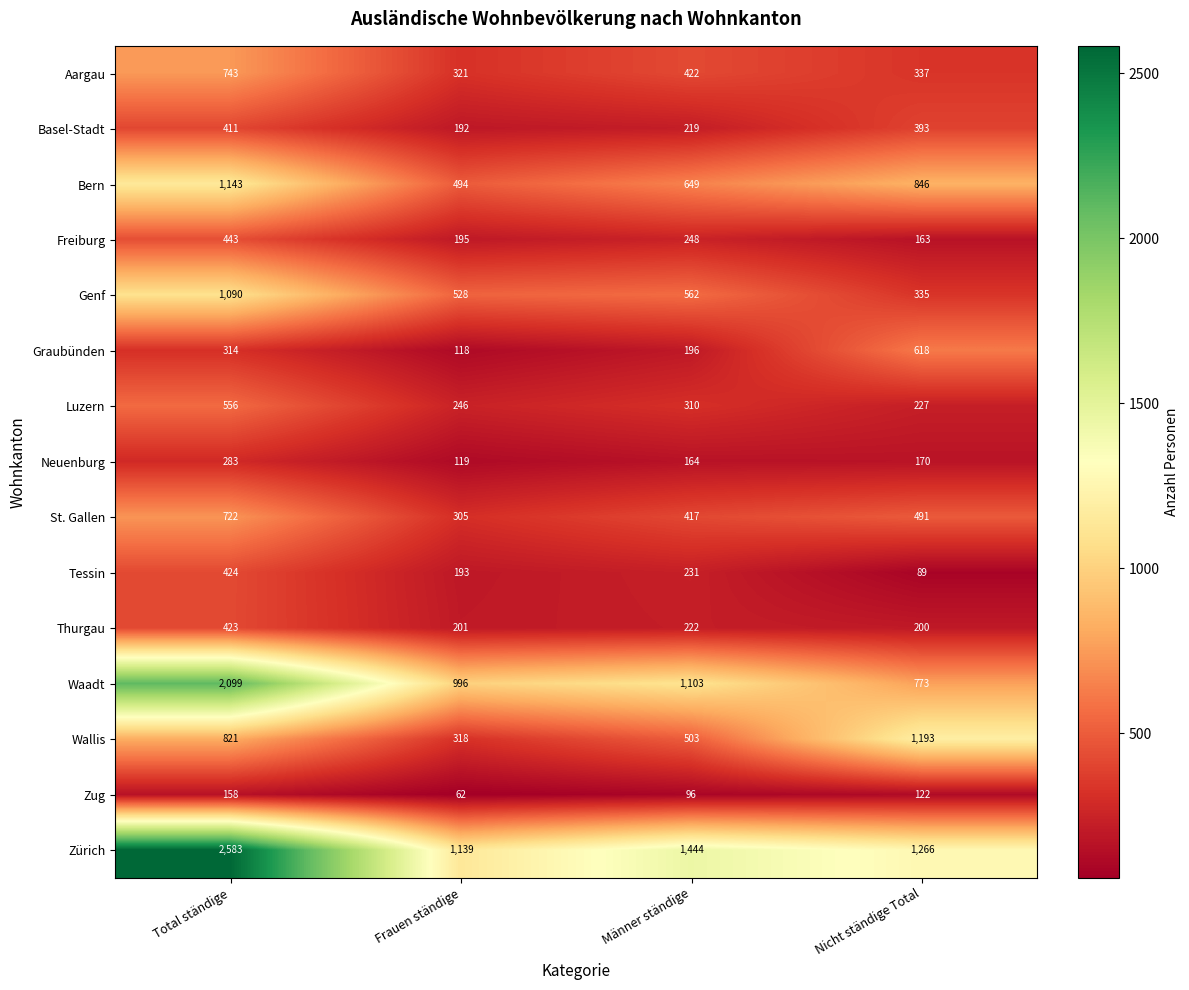

What is the spread (max minus min) of values at Frauen ständige?

1077